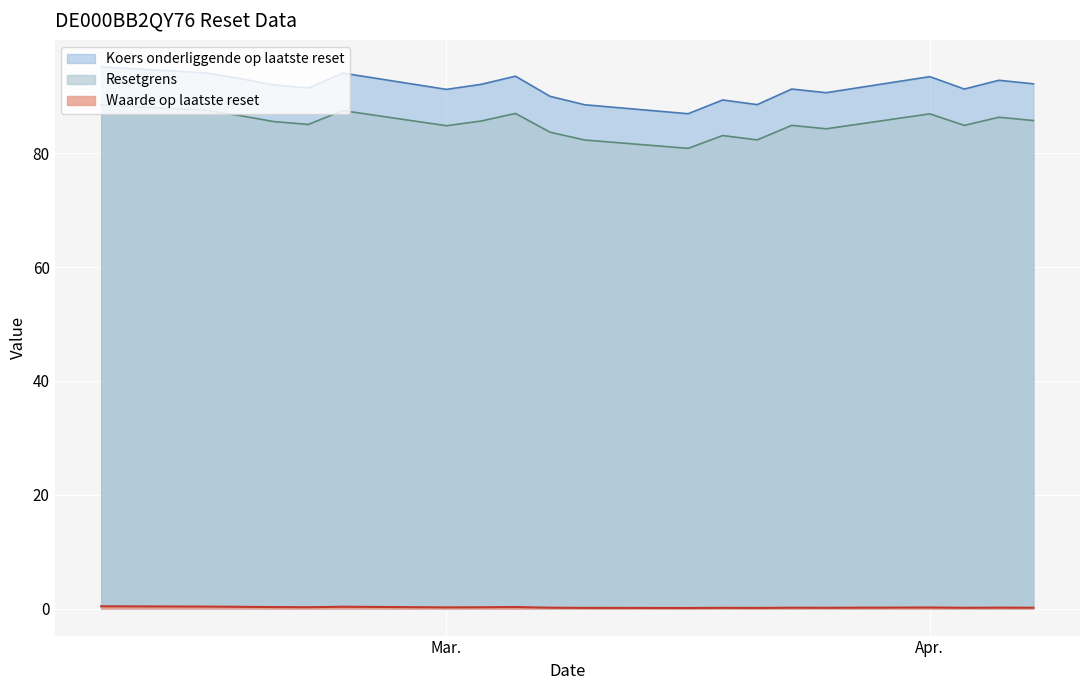

Between 2025-04-04 and 2025-03-28, which series saw the biggest shift?

Koers onderliggende op laatste reset